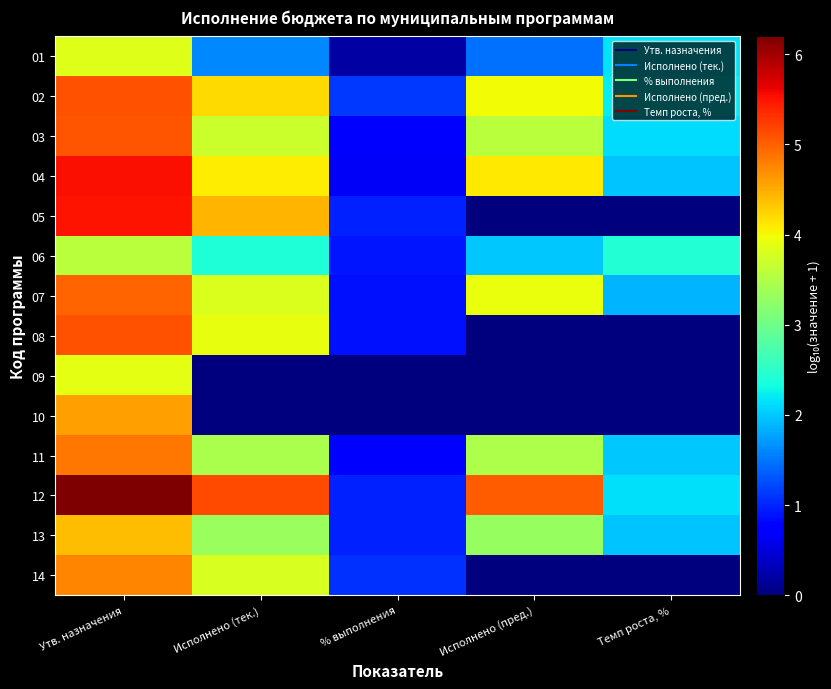

Between % выполнения and Утв. назначения, which is larger?

Утв. назначения